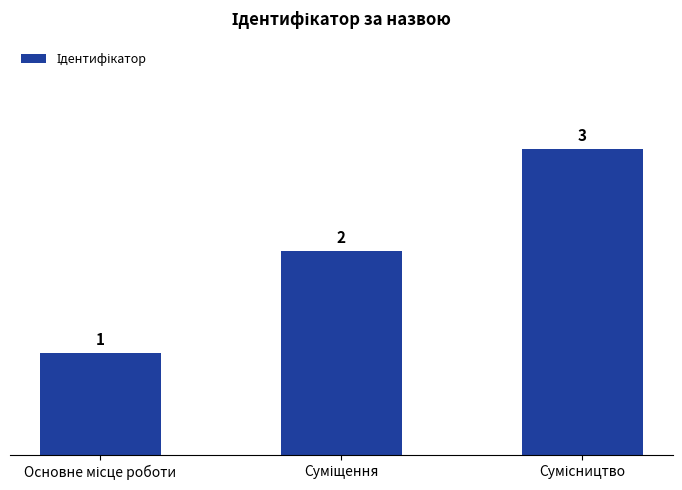

What is the maximum value shown in the chart?

3